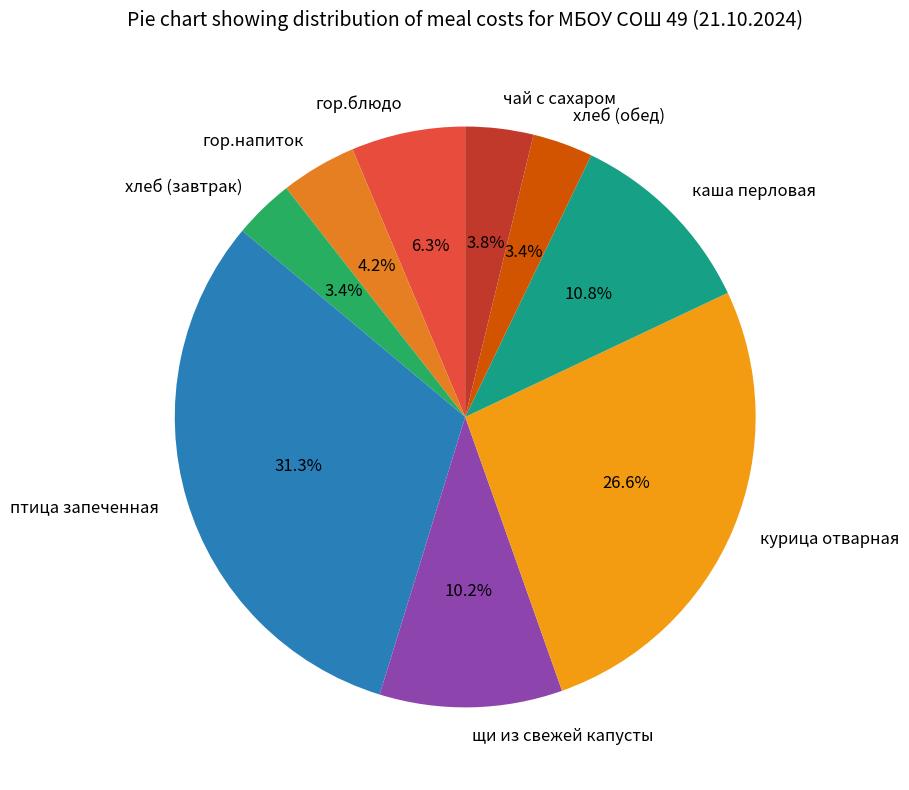

How much of the chart is everything except хлеб (завтрак)?

96.6%